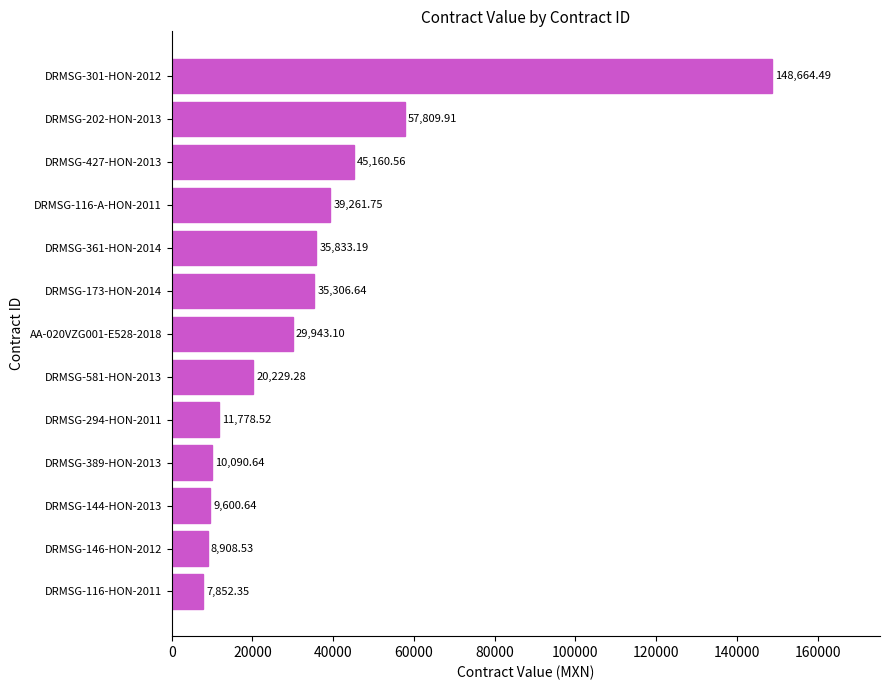

Are the bars grouped side by side (vs. stacked)?

No